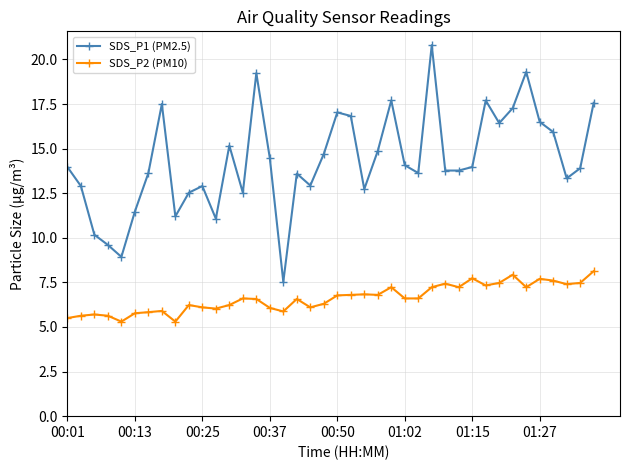

What is the sum of all SDS_P2 (PM10) values?

264.7